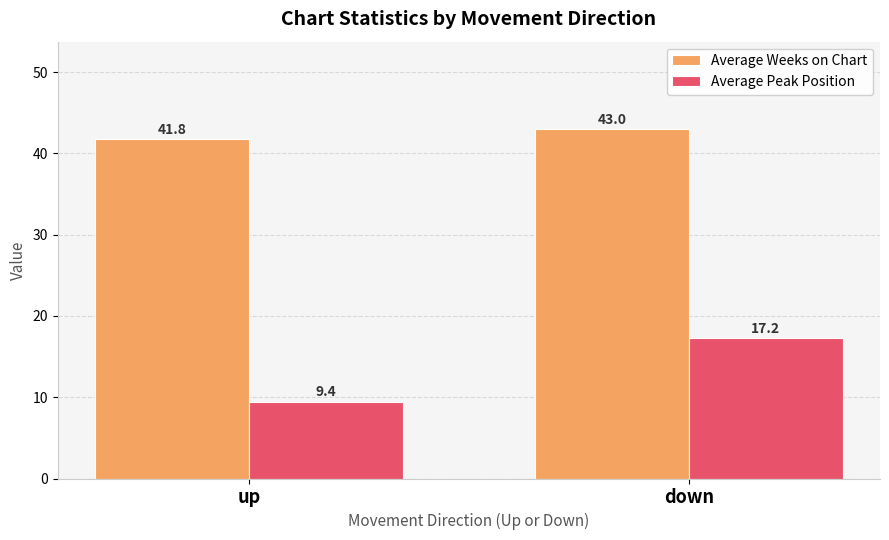

What position from the left is down?

2